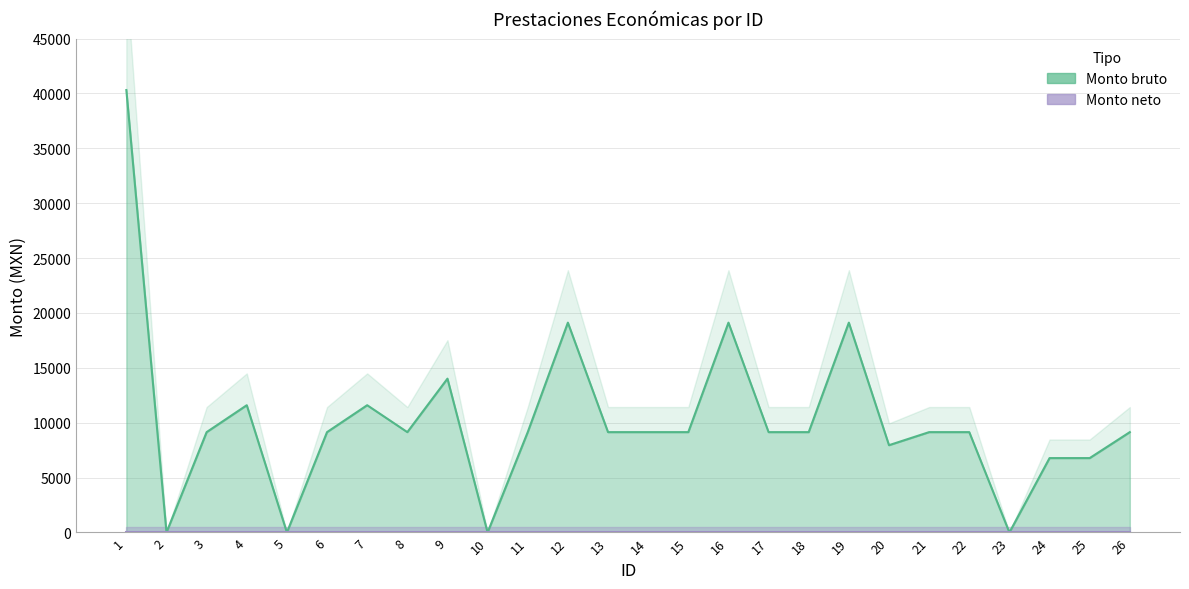

Does the chart display data point markers on the line(s)?

No